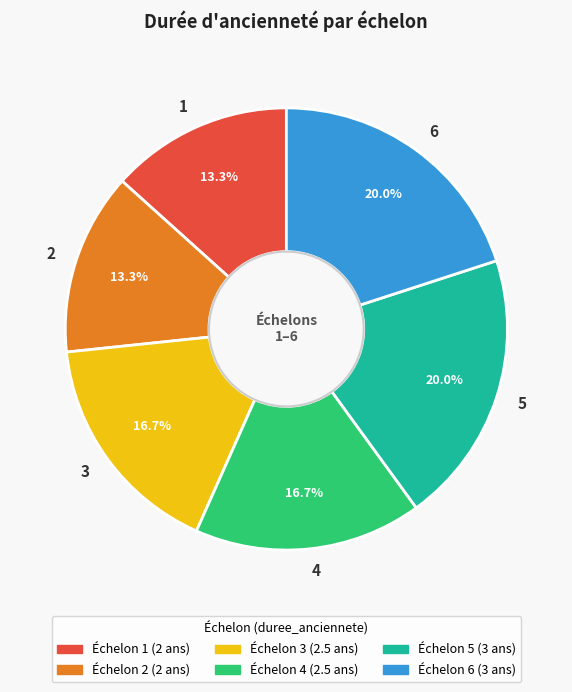

Count the number of slices in the pie.

6